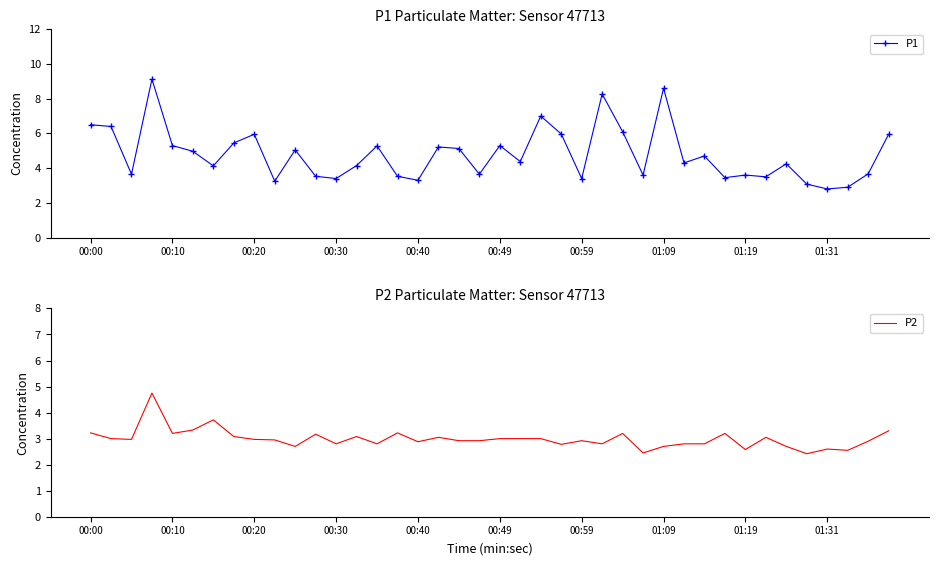

Rank the series by their maximum value, from highest to lowest.

P1, P2